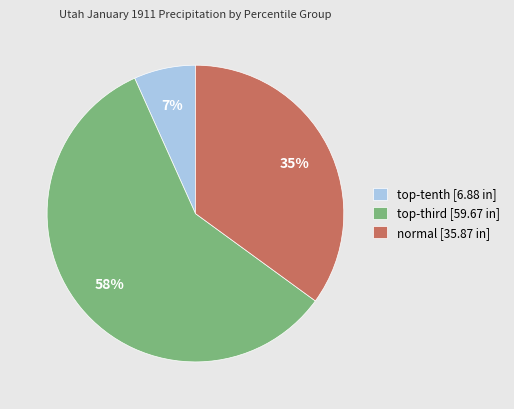

Rank the categories by value from lowest to highest.

top-tenth [6.88 in], normal [35.87 in], top-third [59.67 in]